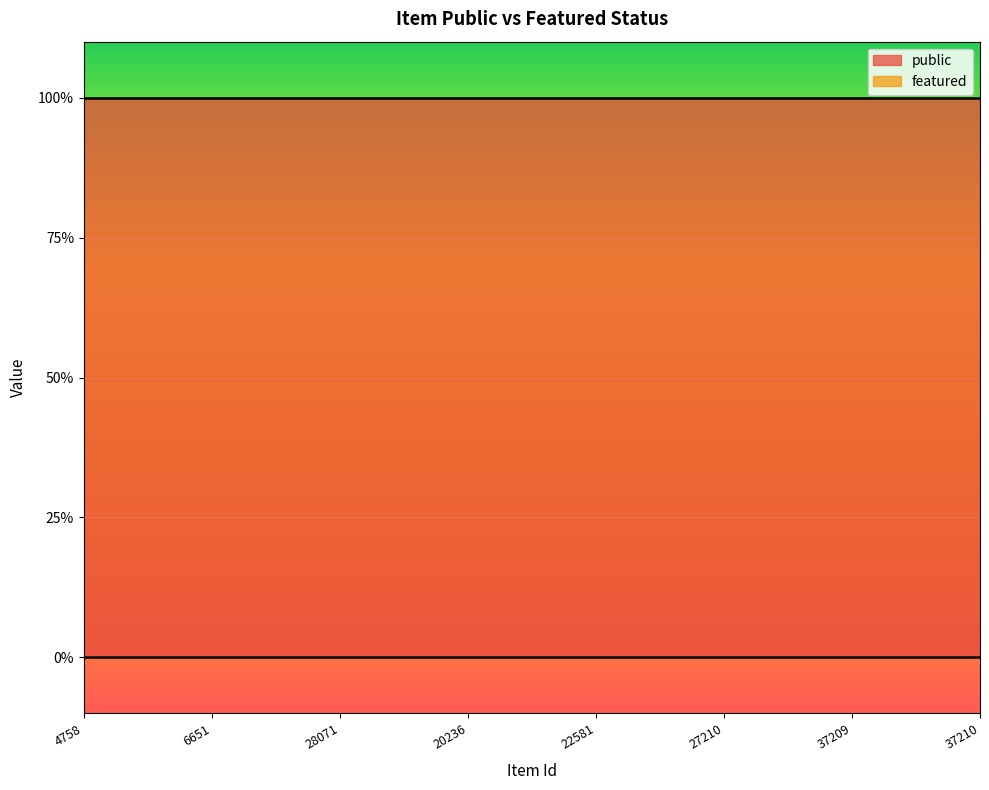

Rank the series at 37209 from lowest to highest value.

featured, public